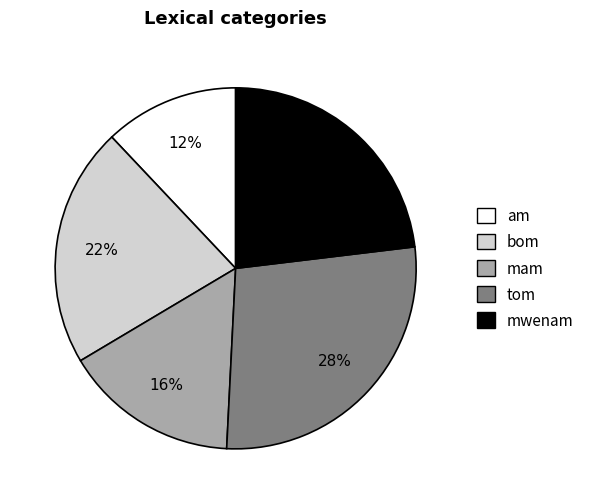

To the nearest percent, what portion does tom represent?

28%